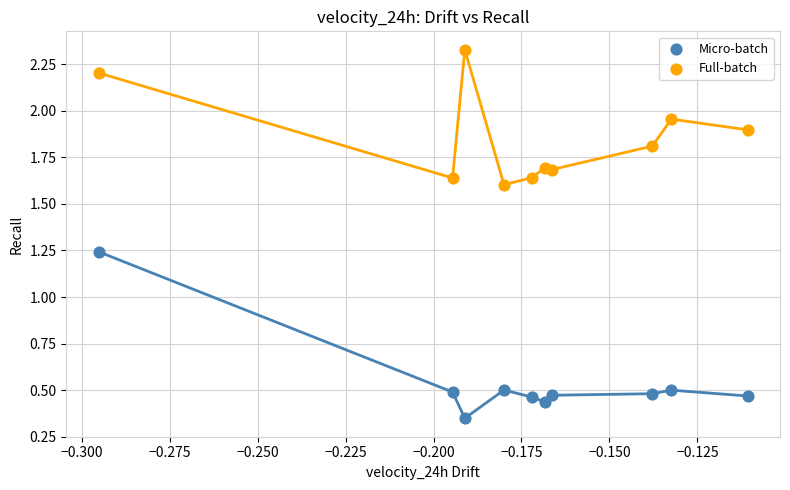

Which series contains the lowest Y value?

Micro-batch